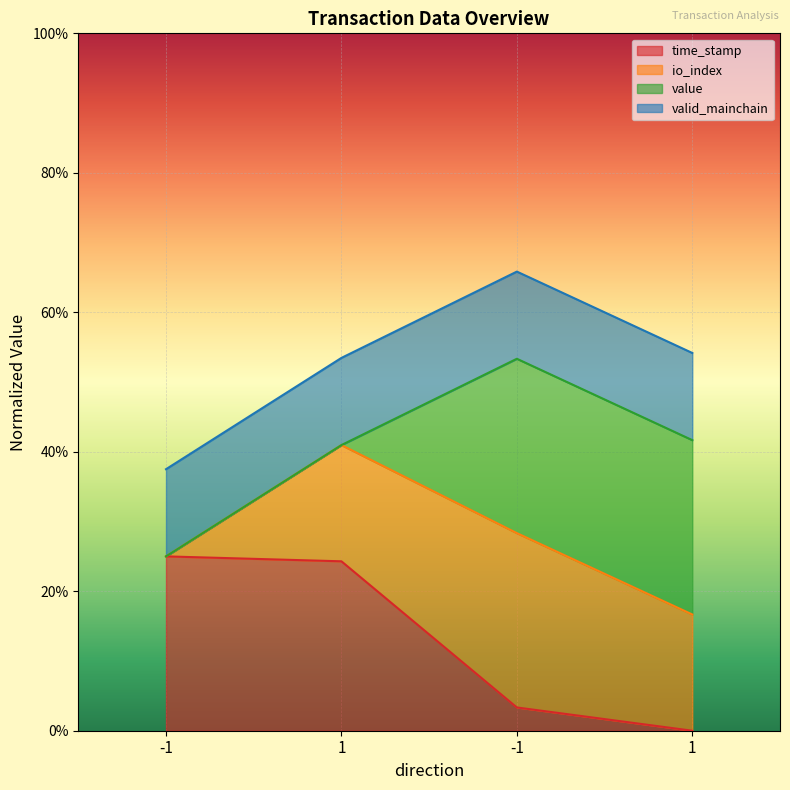

List the labels in order of io_index value, smallest first.

-1, 1, 1, -1